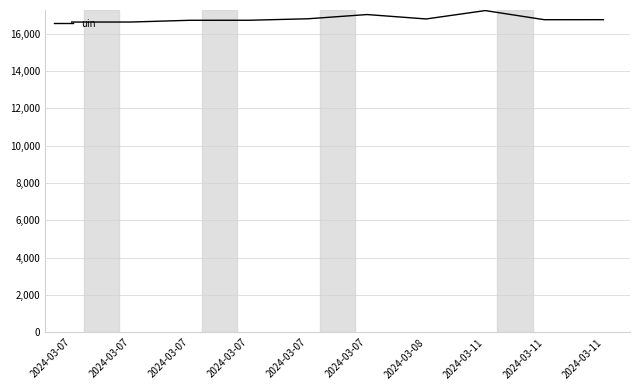

What is the change in value from 2024-03-07 to 2024-03-07?

+95